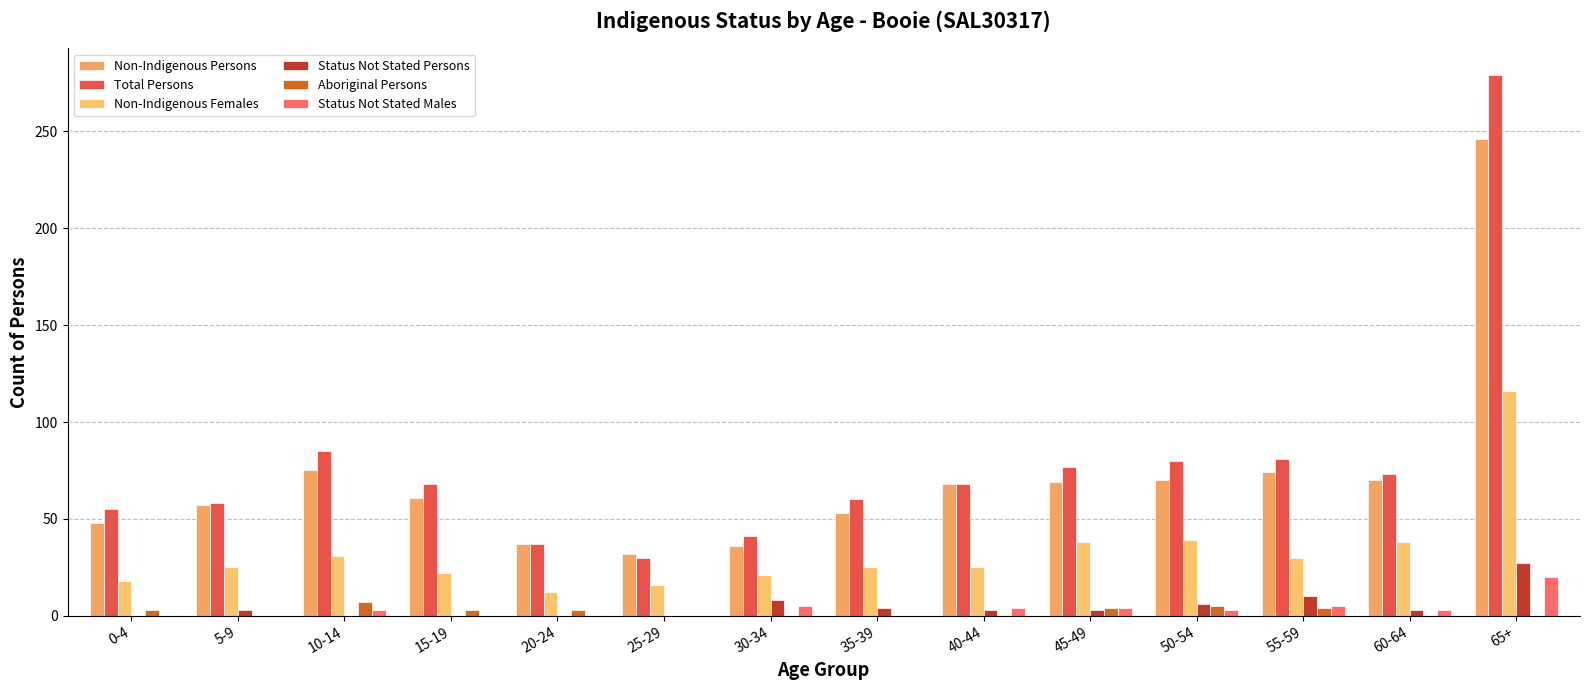

Which has a higher value, 20-24 or 40-44?

40-44